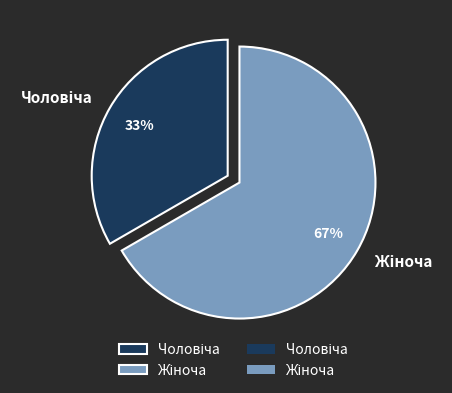

Is there a majority slice in this chart?

Yes